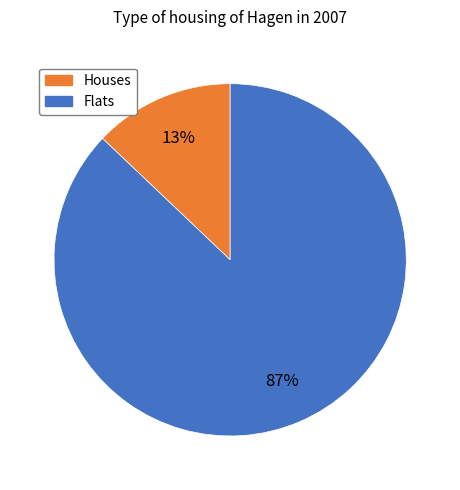

To the nearest percent, what is the average slice percentage?

50%